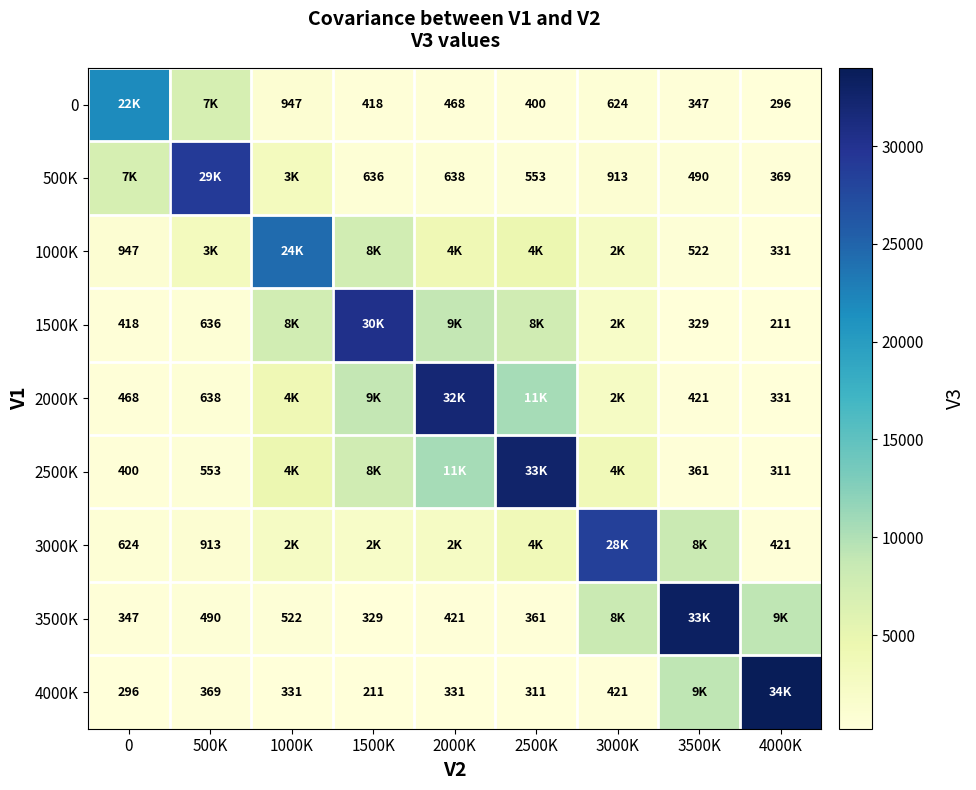

The value of 2500K at 0 is 400. True or false?

True